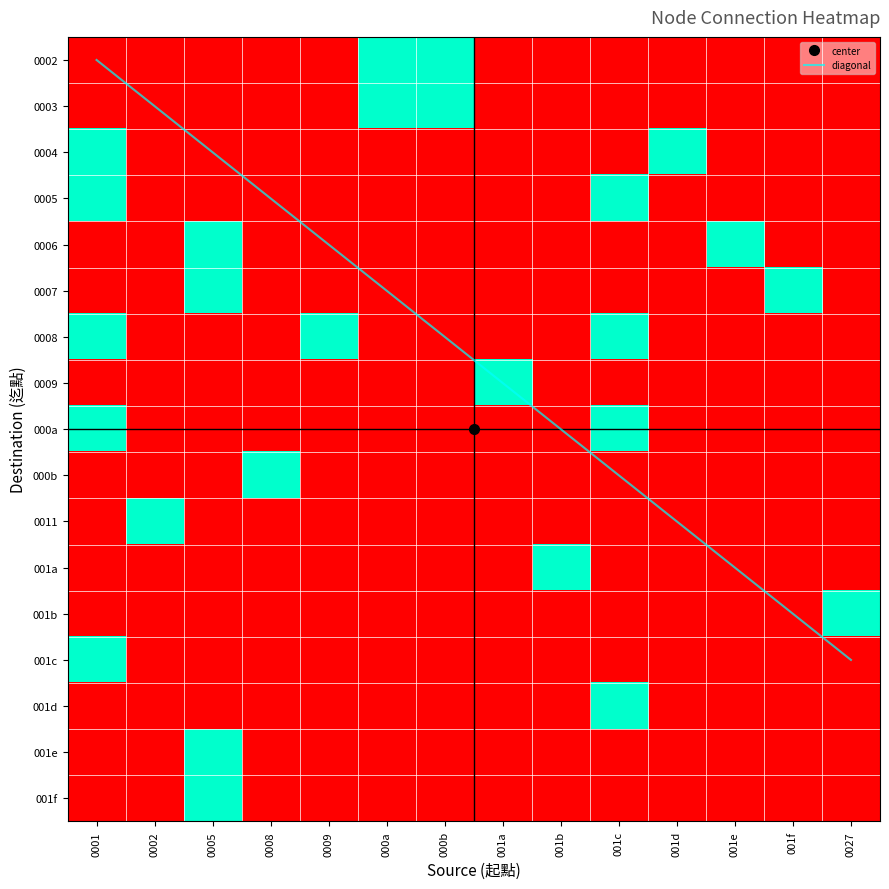

Which series changed the most between 0002 and 001c?

diagonal